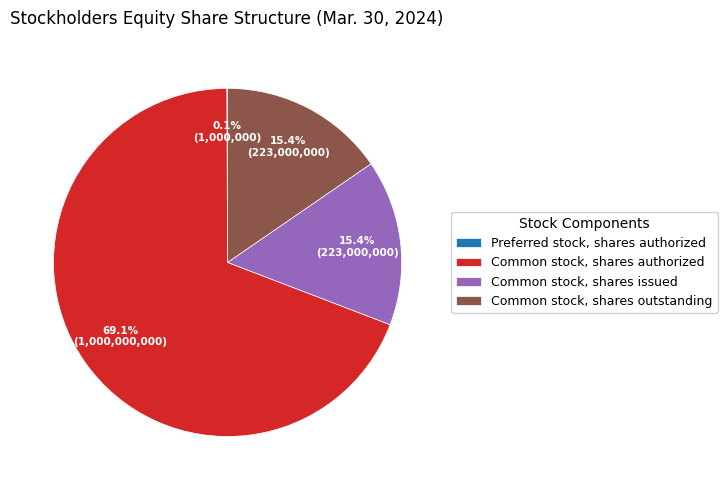

True or false: Common stock, shares outstanding accounts for 15% of the total.

True